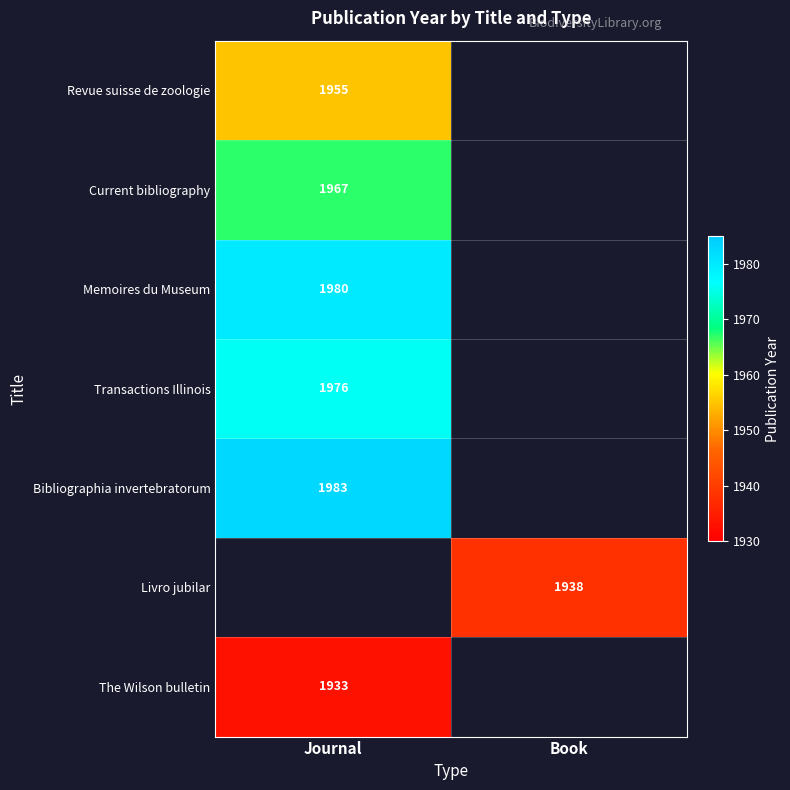

True or false: Bibliographia invertebratorum has a value of 1983 at Journal.

True